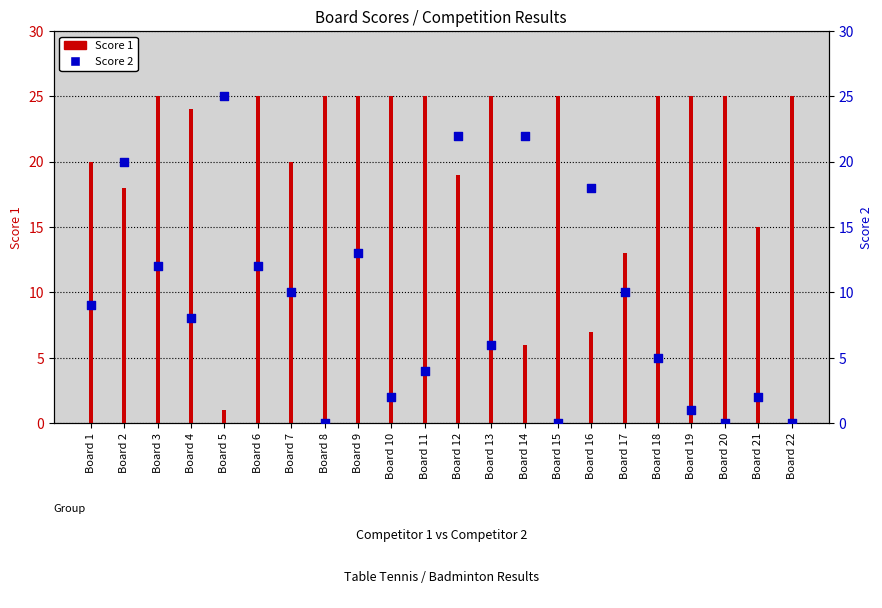

Which series reaches the minimum Y coordinate?

Score 2